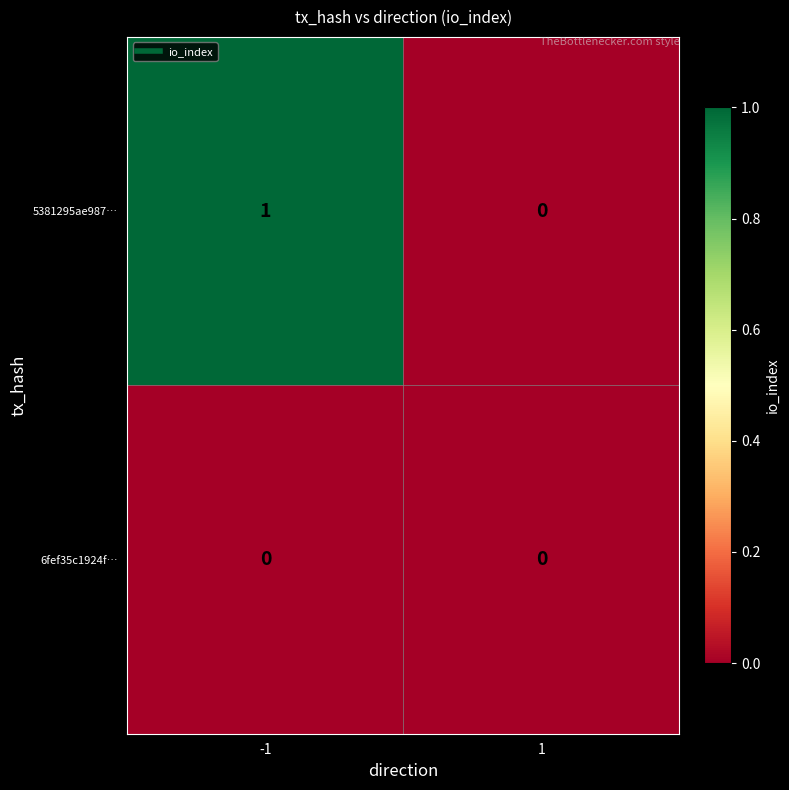

Reading right to left, extract all data points from this chart.

5381295ae987…: 1=0	-1=1
6fef35c1924f…: 1=0	-1=0